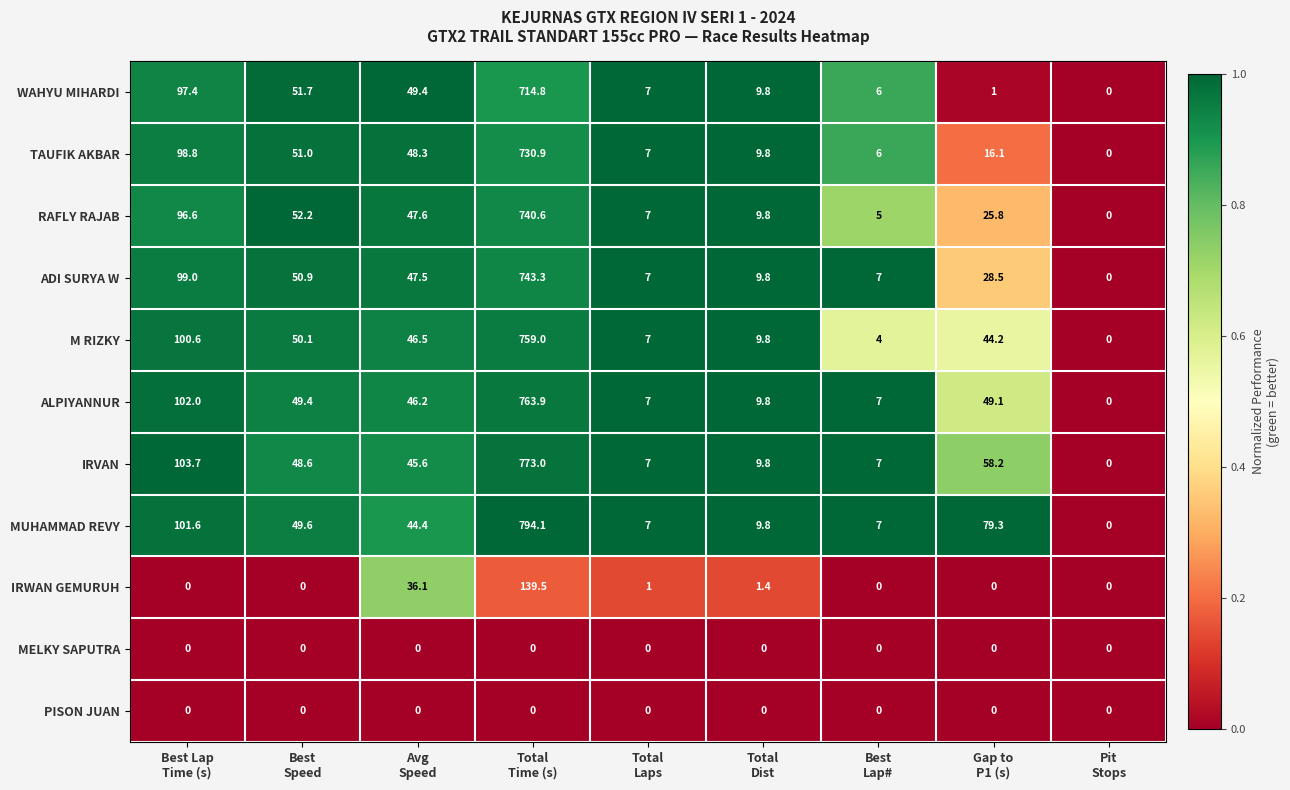

Which series has the largest total across all categories?

MUHAMMAD REVY